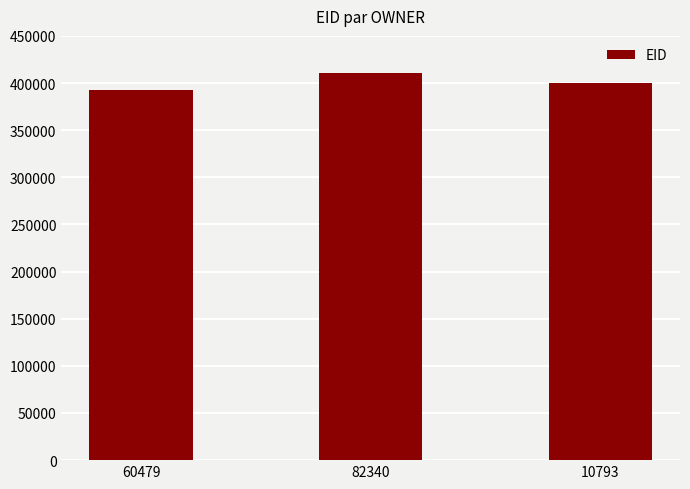

What is the change in value from 60479 to 10793?

+6768